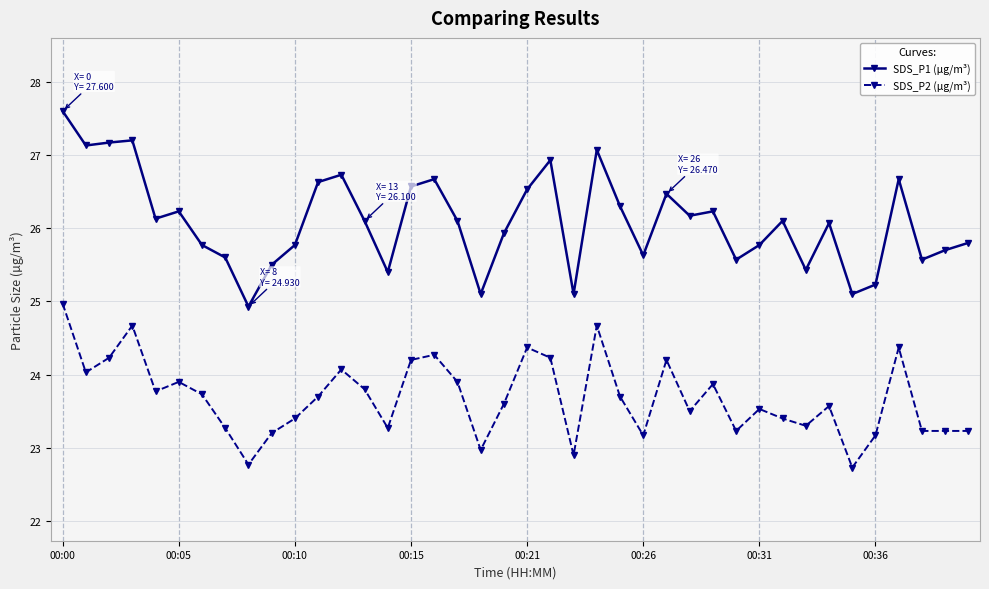

True or false: SDS_P1 (µg/m³) and SDS_P2 (µg/m³) cross at least once.

False